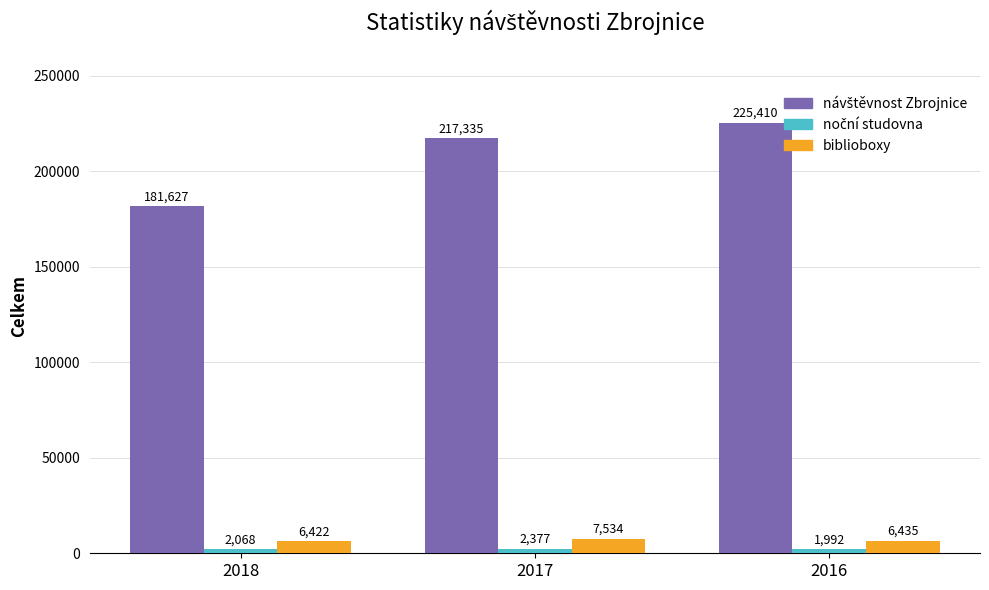

At which label is biblioboxy closest to 6978?

2016